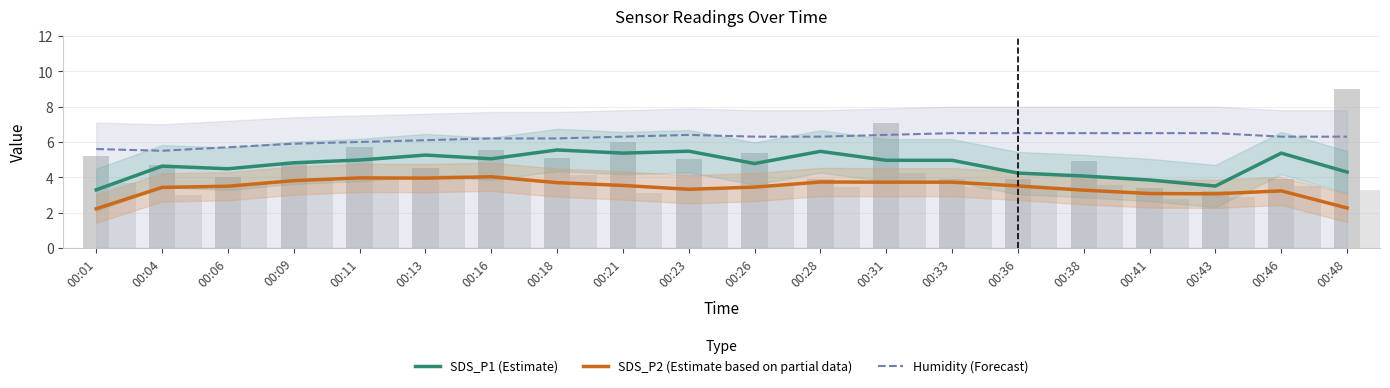

What is the average value of the SDS_P1 (Estimate) series?

4.7